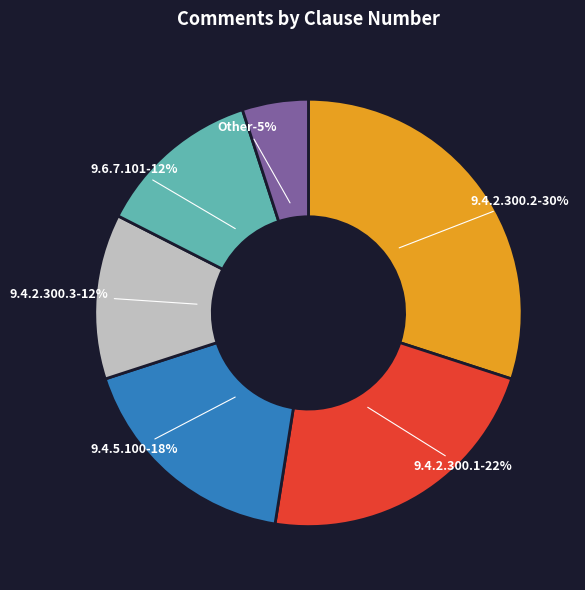

True or false: 9.4.2.300.3 accounts for 12% of the total.

True